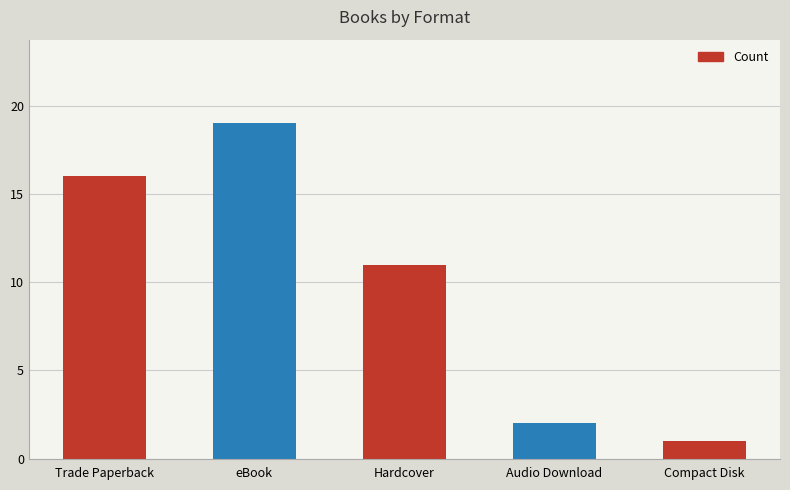

What is the average value?

10